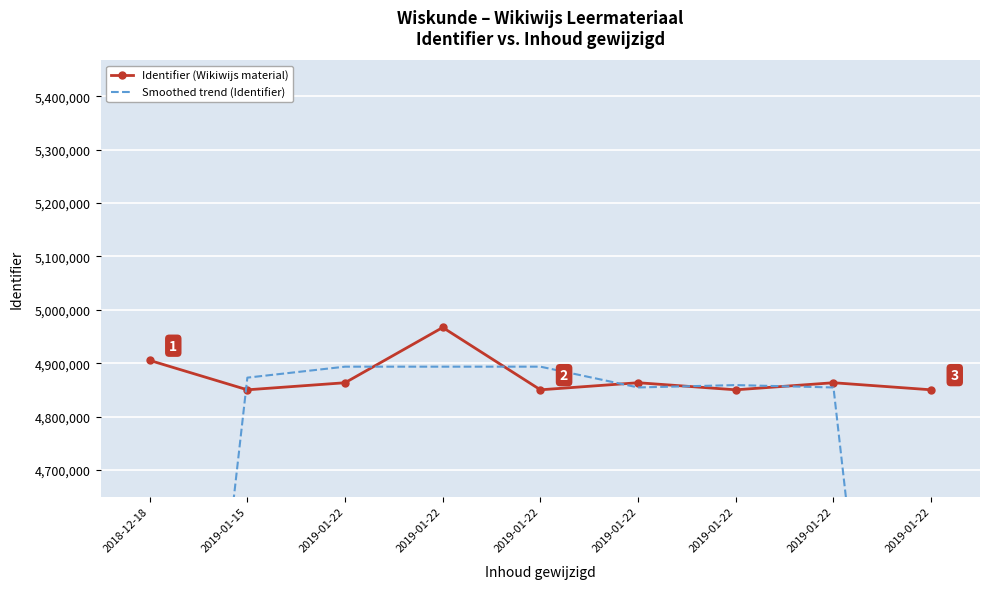

Where does the Smoothed trend (Identifier) series first go above 4859072?

2019-01-15